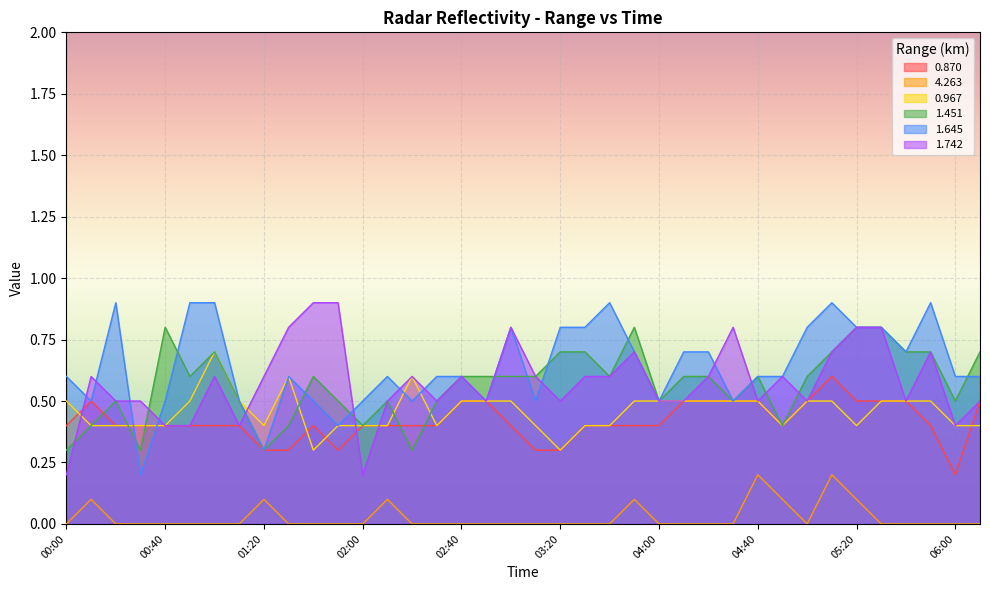

At how many categories does at least one series exceed 0?

38